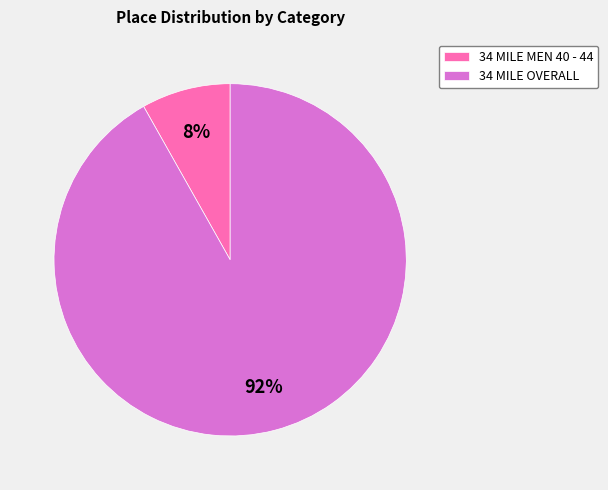

Rank the categories by value from lowest to highest.

34 MILE MEN 40 - 44, 34 MILE OVERALL